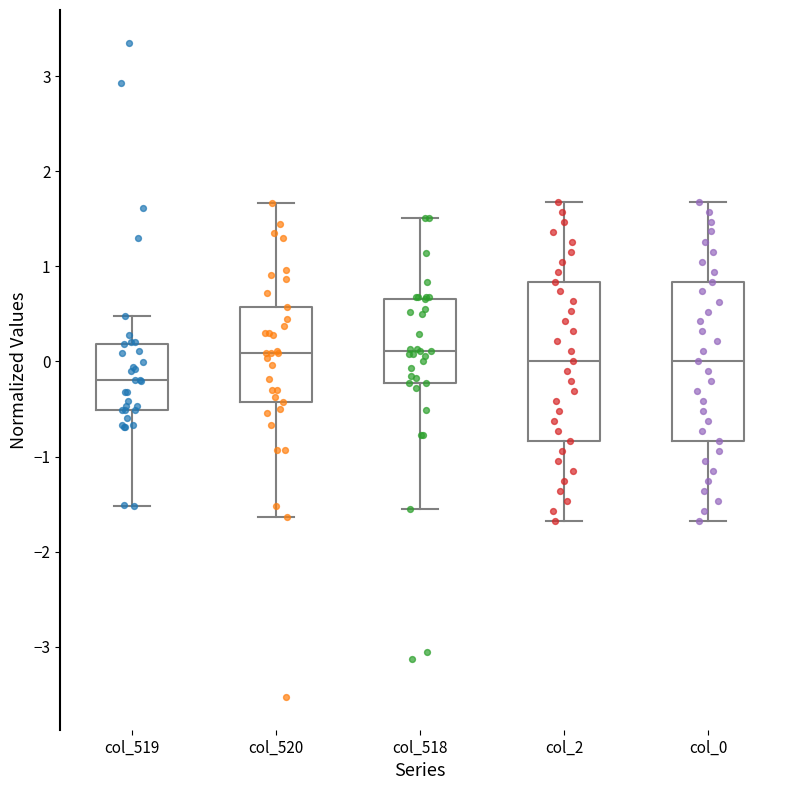

Reading left to right, transcribe this box plot: for each box, give where its median line is, the range the box spans, and where its two whiskers end, as read against the y-axis. The values are not printed on the chart, so give them approximately, as read against the axis.

col_519: median -0.2, box -0.5 to 0.2, whiskers -1.5 to 0.5
col_520: median 0.1, box -0.4 to 0.6, whiskers -1.6 to 1.7
col_518: median 0.1, box -0.2 to 0.7, whiskers -1.5 to 1.5
col_2: median 0.0, box -0.8 to 0.8, whiskers -1.7 to 1.7
col_0: median 0.0, box -0.8 to 0.8, whiskers -1.7 to 1.7